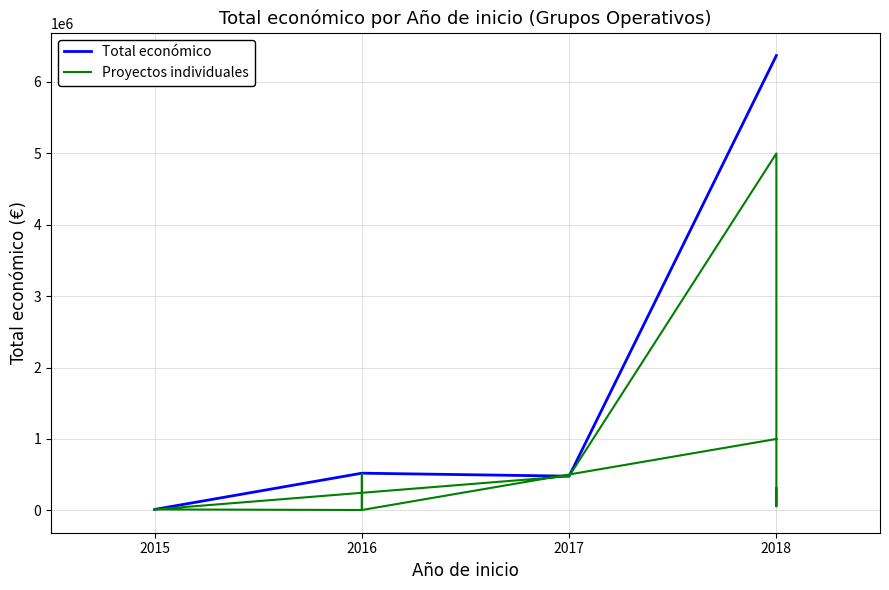

Between 2018 and 2018, which is larger?

2018